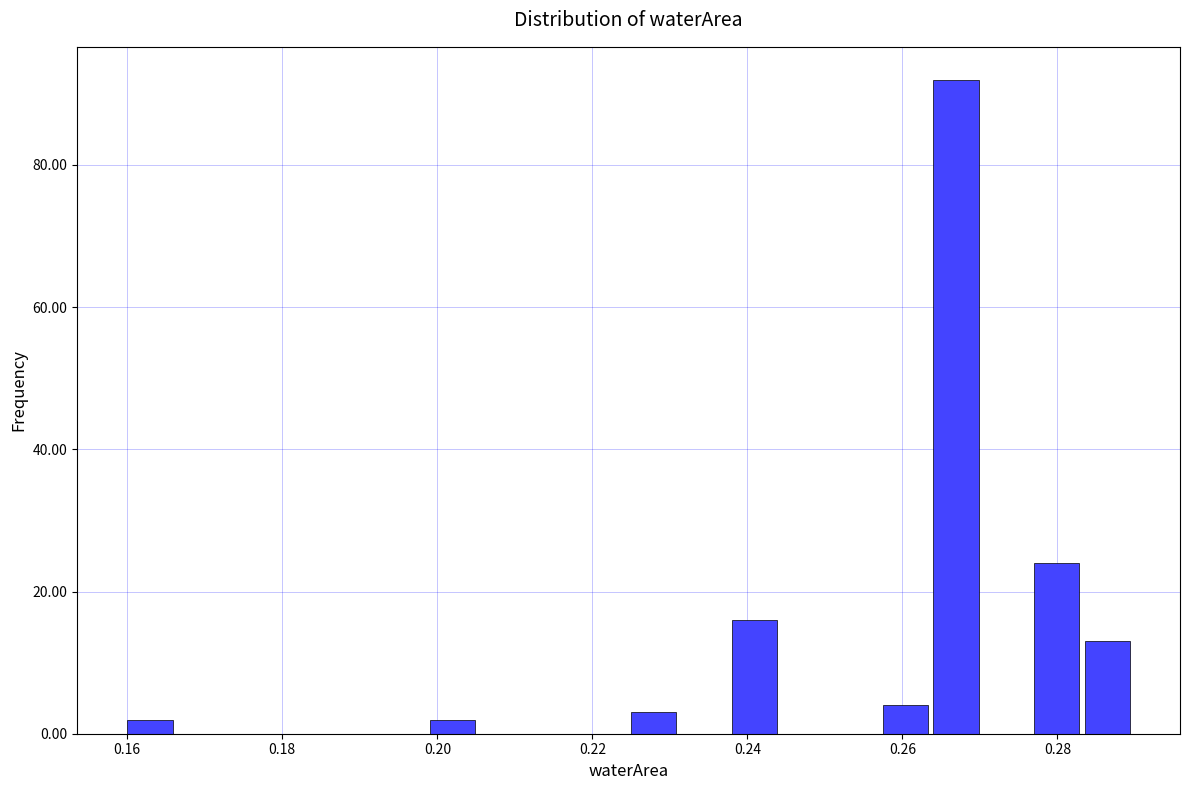

Around what value on the x-axis is the tallest bar? Give the approximate position of its centre, as read against the axis.

0.266